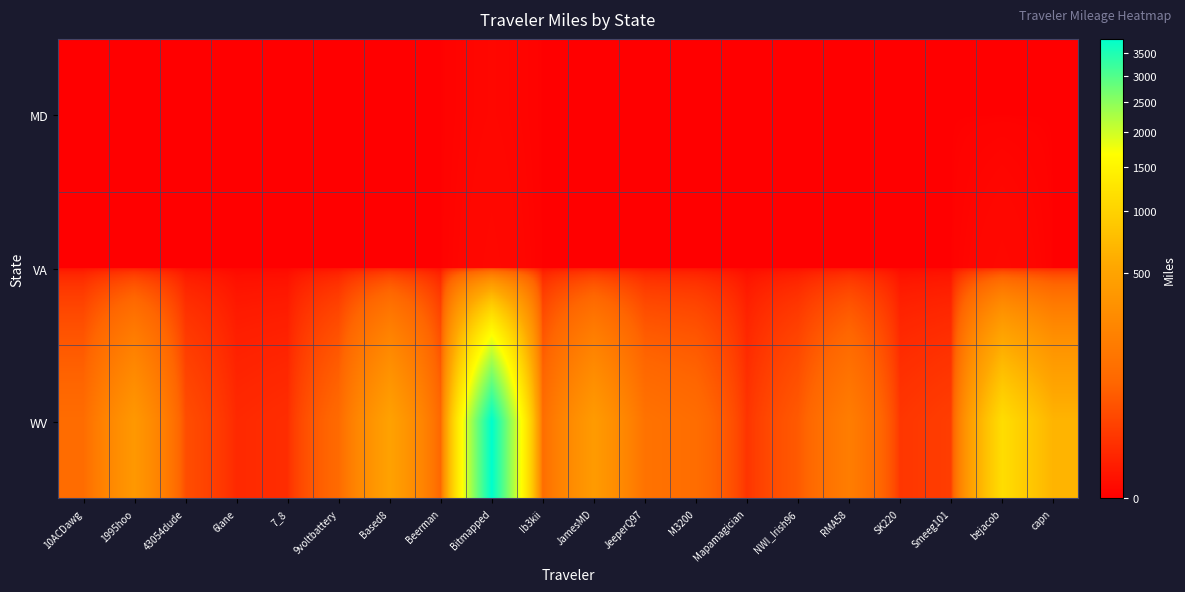

At which category does the chart reach its minimum across all series?

10ACDawg